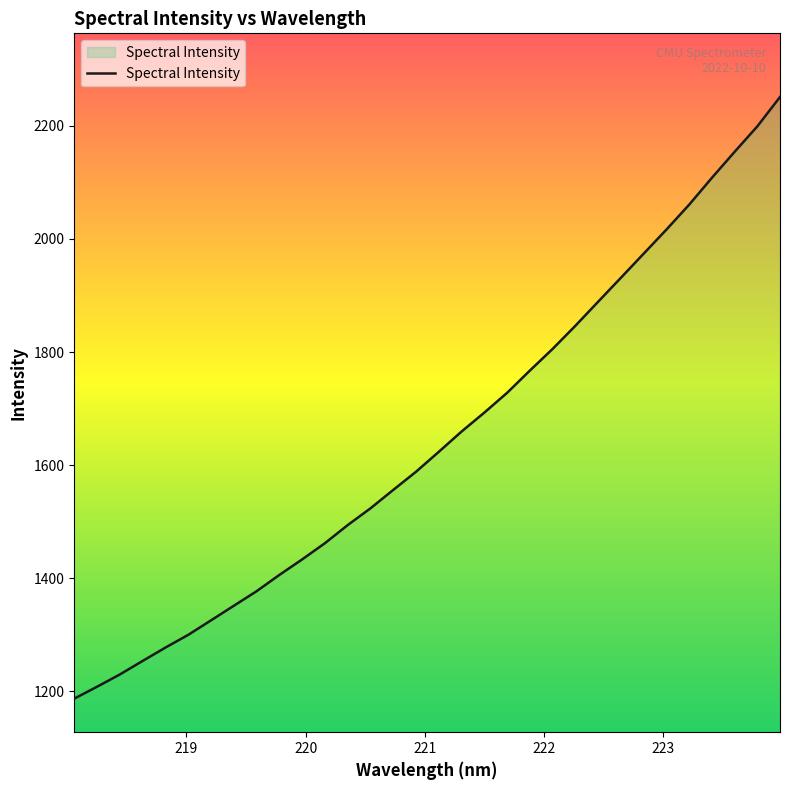

What is the difference between the maximum and minimum values?

1063.4